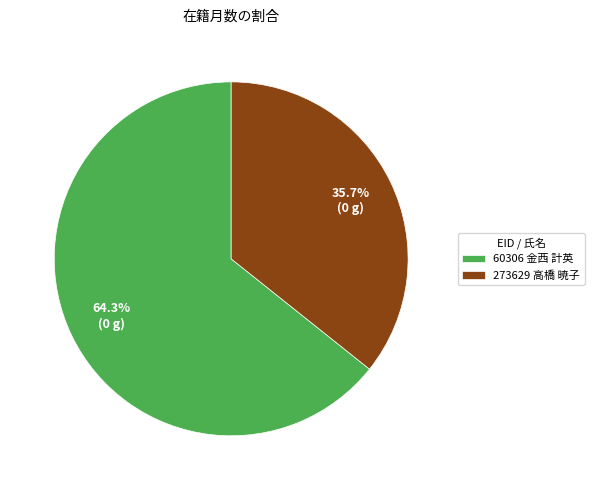

What portion of the pie excludes 273629 高橋 暁子?

64.3%